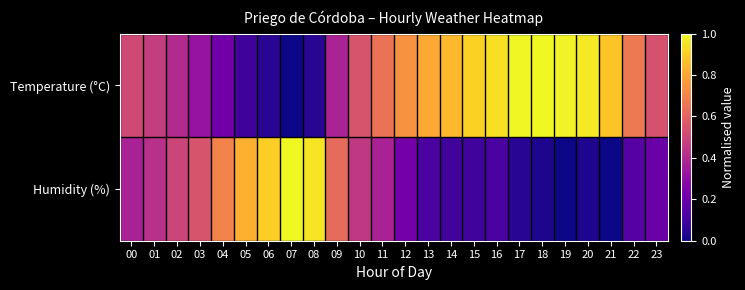

How many series are shown in this chart?

2